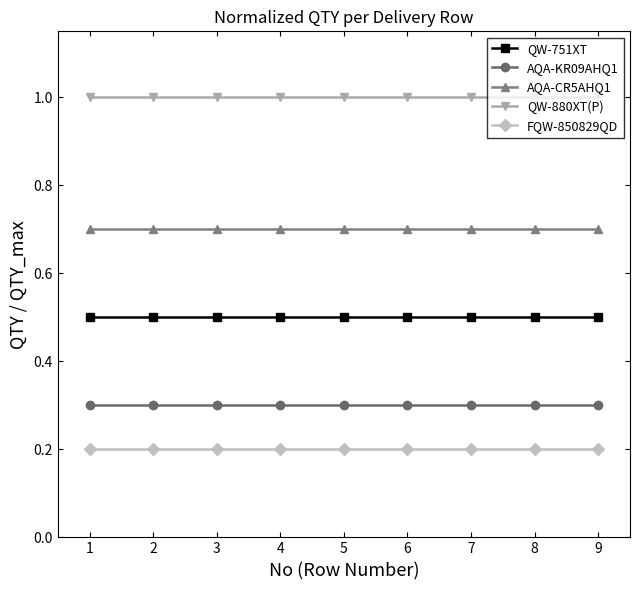

Reading left to right, list all the values displayed in this chart.

QW-751XT: 0.5	0.5	0.5	0.5	0.5	0.5	0.5	0.5	0.5
AQA-KR09AHQ1: 0.3	0.3	0.3	0.3	0.3	0.3	0.3	0.3	0.3
AQA-CR5AHQ1: 0.7	0.7	0.7	0.7	0.7	0.7	0.7	0.7	0.7
QW-880XT(P): 1.0	1.0	1.0	1.0	1.0	1.0	1.0	1.0	1.0
FQW-850829QD: 0.2	0.2	0.2	0.2	0.2	0.2	0.2	0.2	0.2